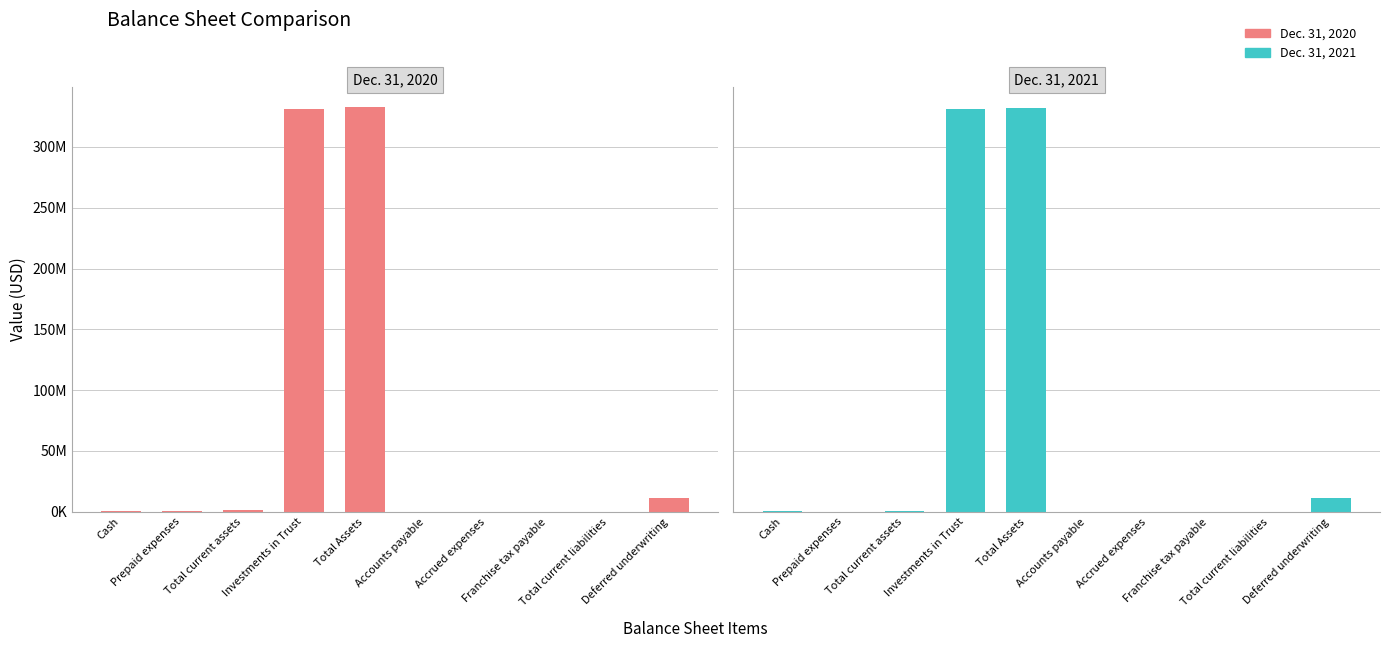

What is the sum of the Dec. 31, 2021 values at Franchise tax payable and Total current assets?

1121334